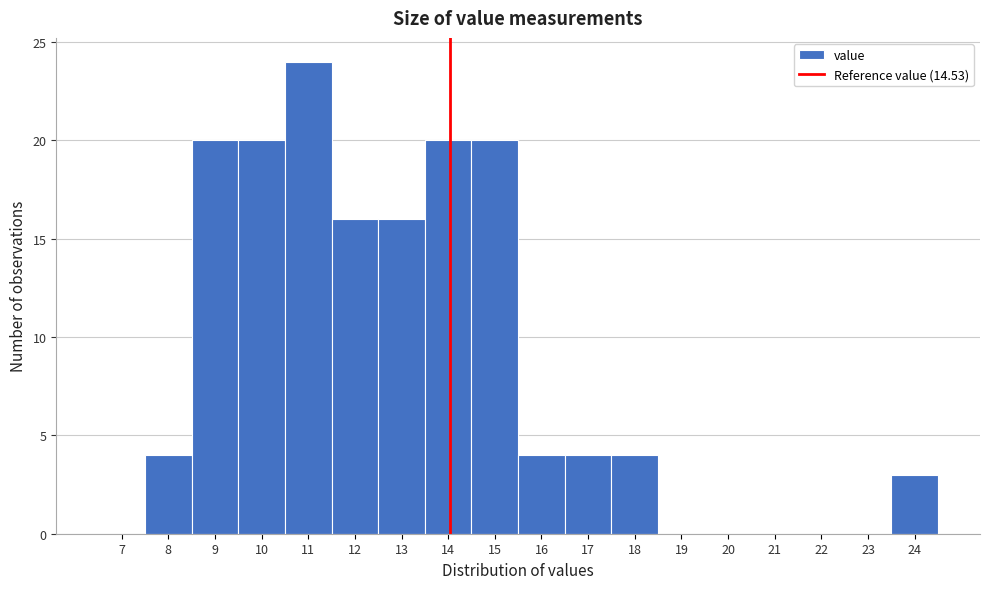

Reading right to left, transcribe all the data shown in this chart.

24=3	23=0	22=0	21=0	20=0	19=0	18=4	17=4	16=4	15=20	14=20	13=16	12=16	11=24	10=20	9=20	8=4	7=0